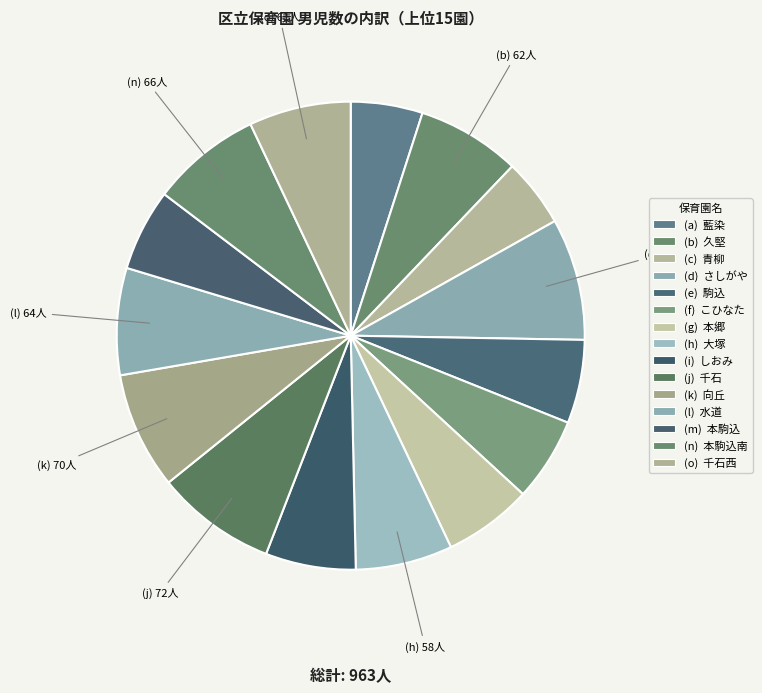

Rank the categories by value from lowest to highest.

青柳, 藍染, 本駒込, 駒込, こひなた, 本郷, しおみ, 大塚, 千石西, 久堅, 水道, 本駒込南, 向丘, 千石, さしがや